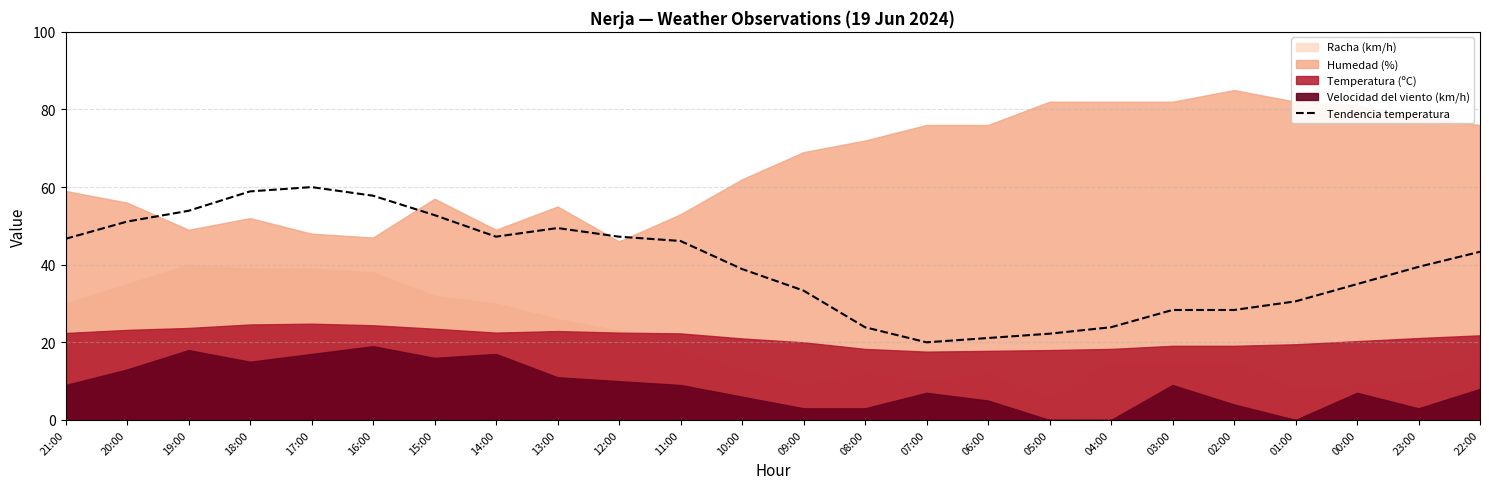

How many points are lower than both their immediate neighbors (excluding endpoints)?

2